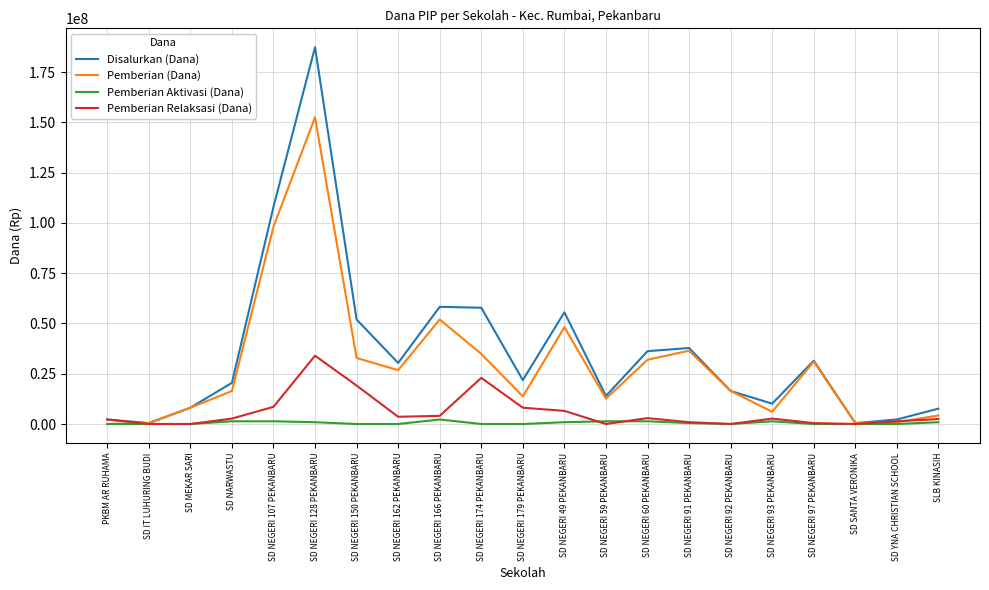

The value of Disalurkan (Dana) at SD NEGERI 162 PEKANBARU is 30375000. True or false?

True